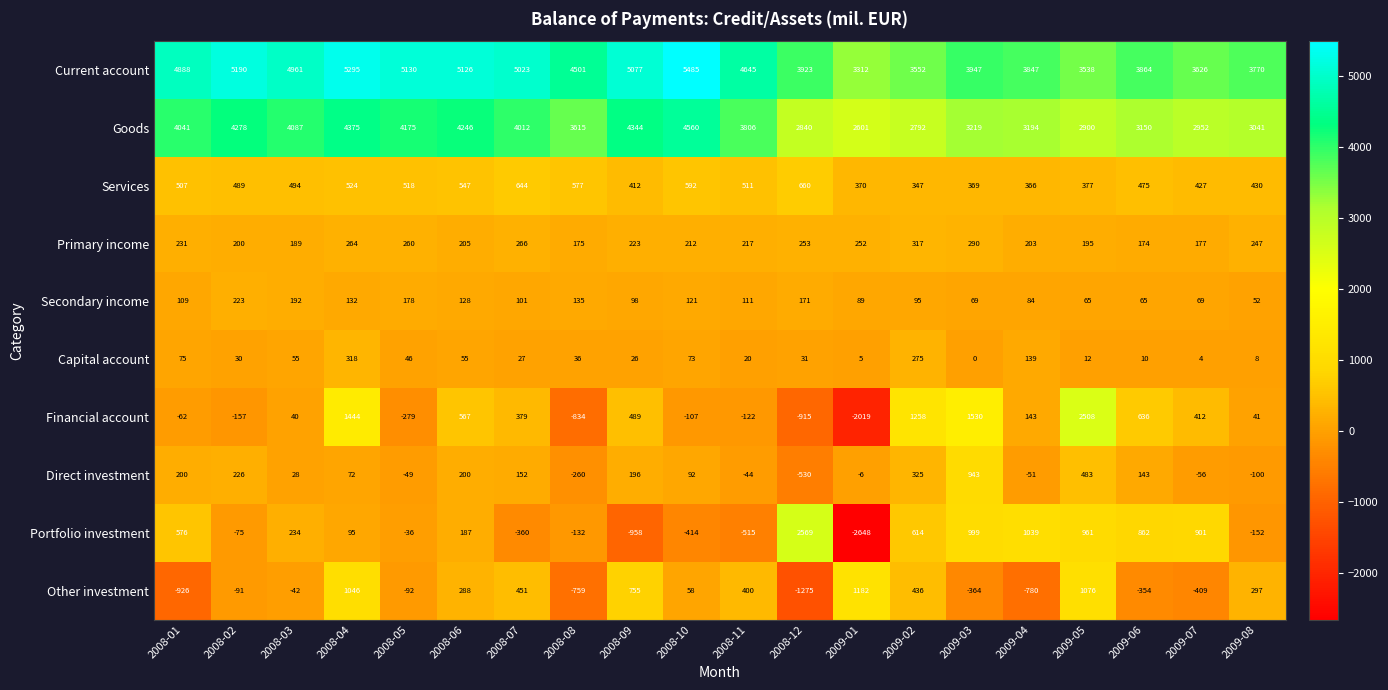

What is the difference between the Services values at 2008-04 and 2009-08?

94